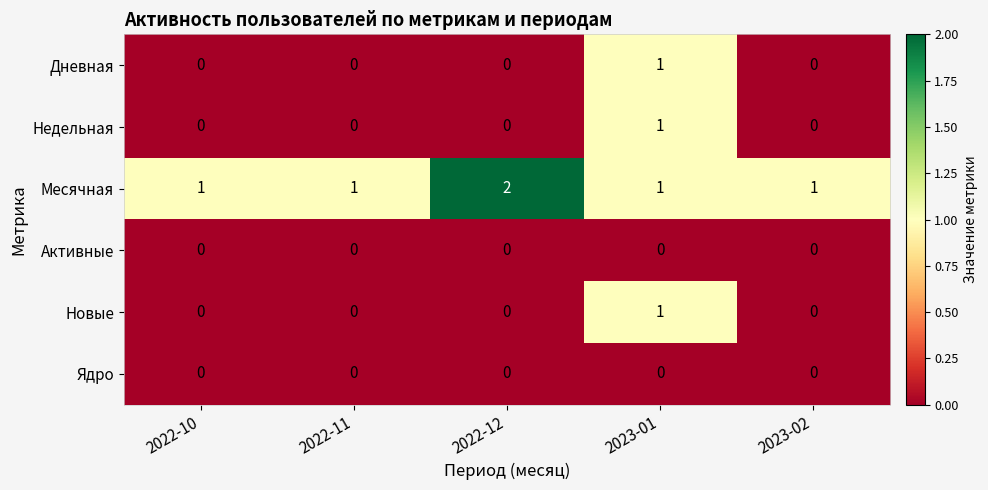

Which label corresponds to the largest value in the chart?

2022-12